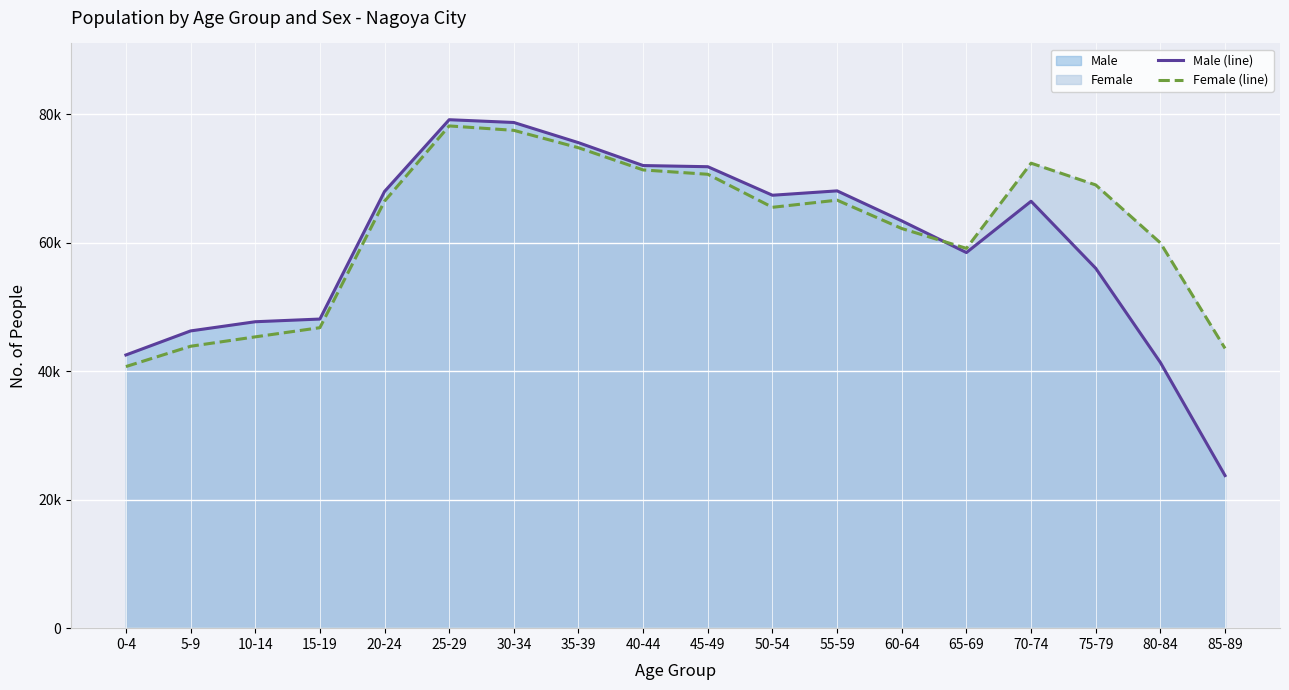

At how many categories does at least one series exceed 72968?

3